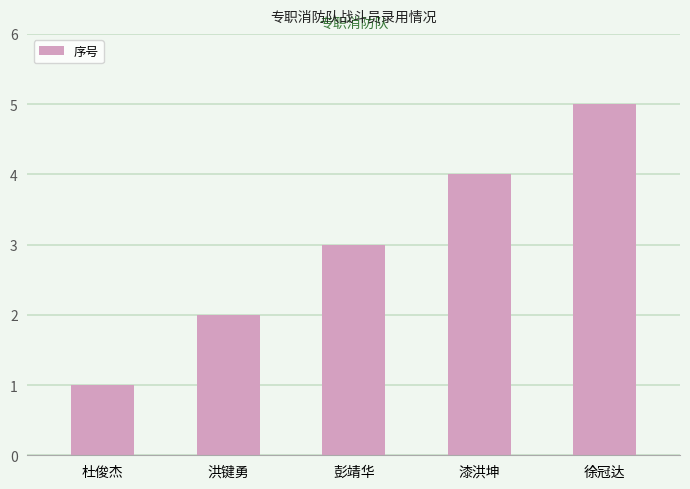

How many bars are there in total?

5